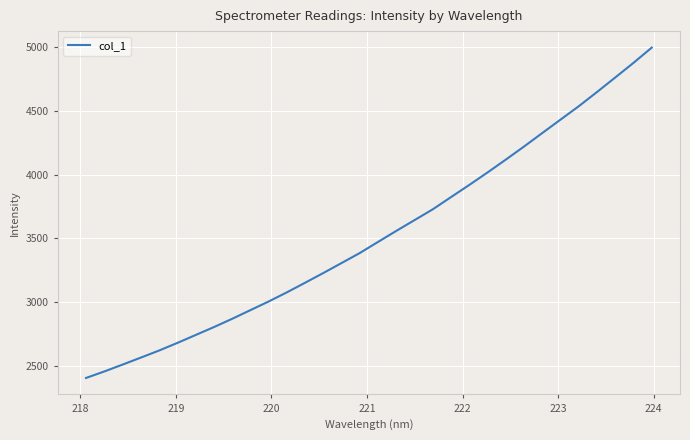

True or false: there are more than 1 points higher than both neighbors.

False